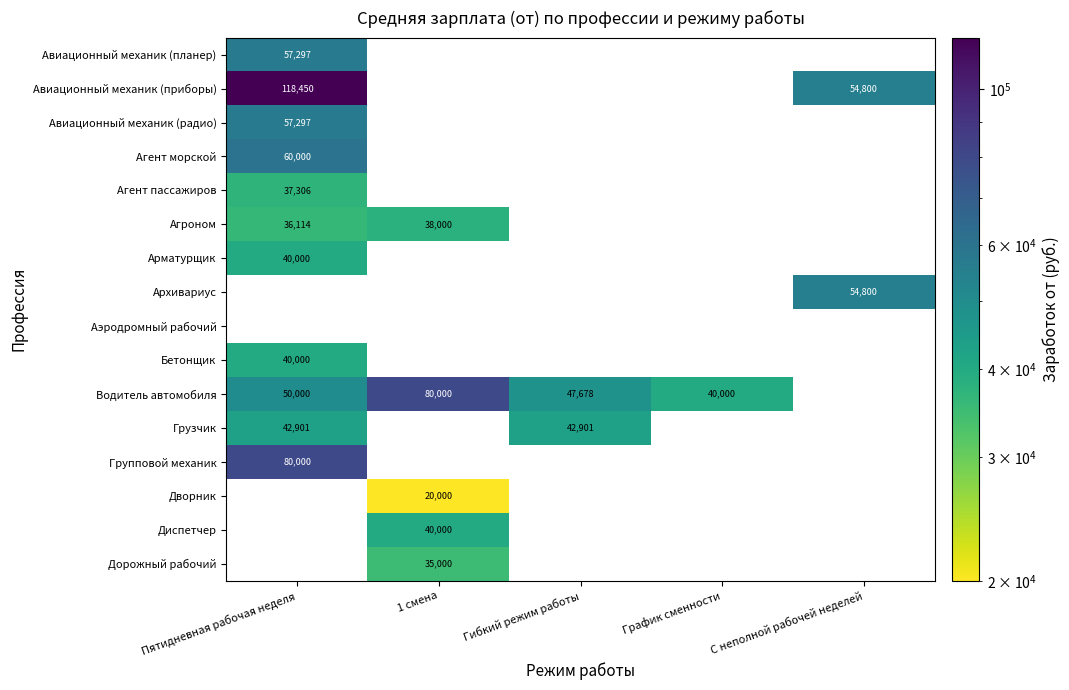

True or false: Дворник has a value of 20000 at 1 смена.

True